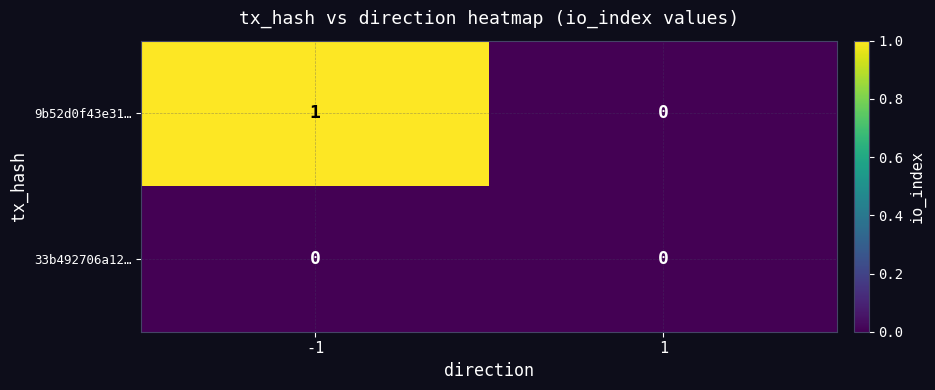

Which series has the widest spread of values?

9b52d0f43e31…